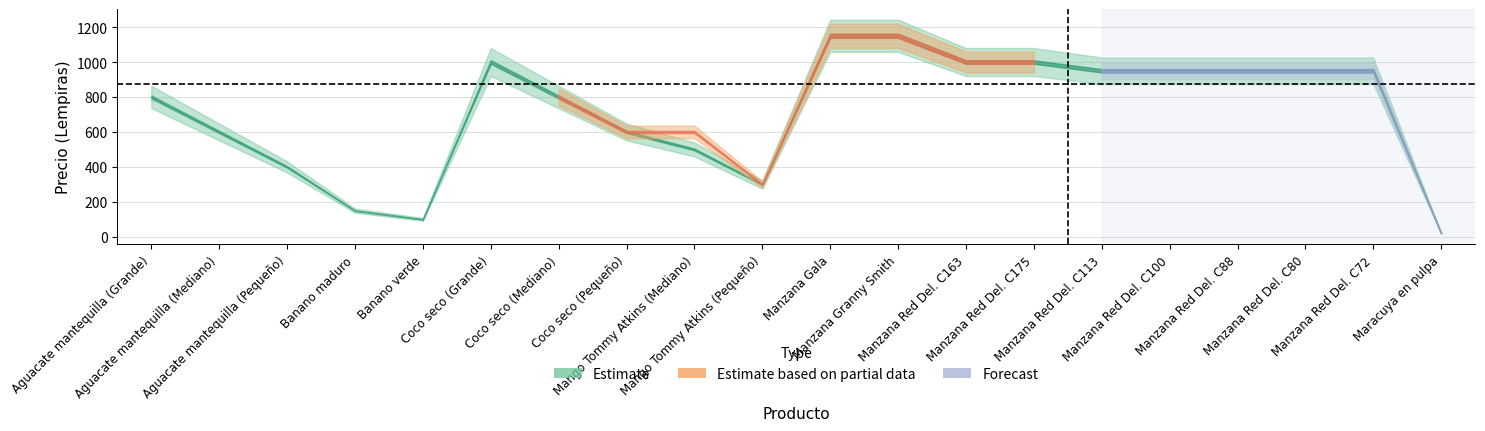

What is the lowest value of the Forecast series?

20